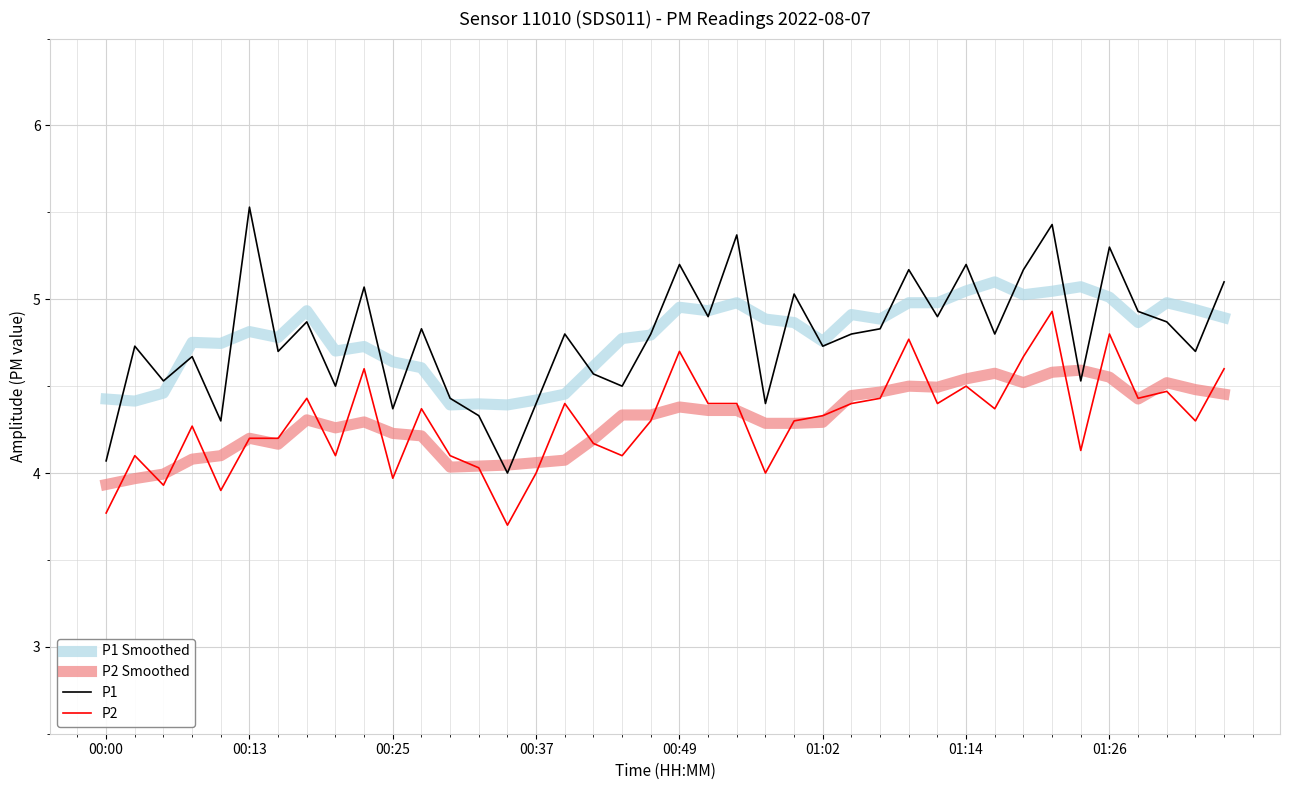

Rank the series by their maximum value, from highest to lowest.

P1, P1 Smoothed, P2, P2 Smoothed